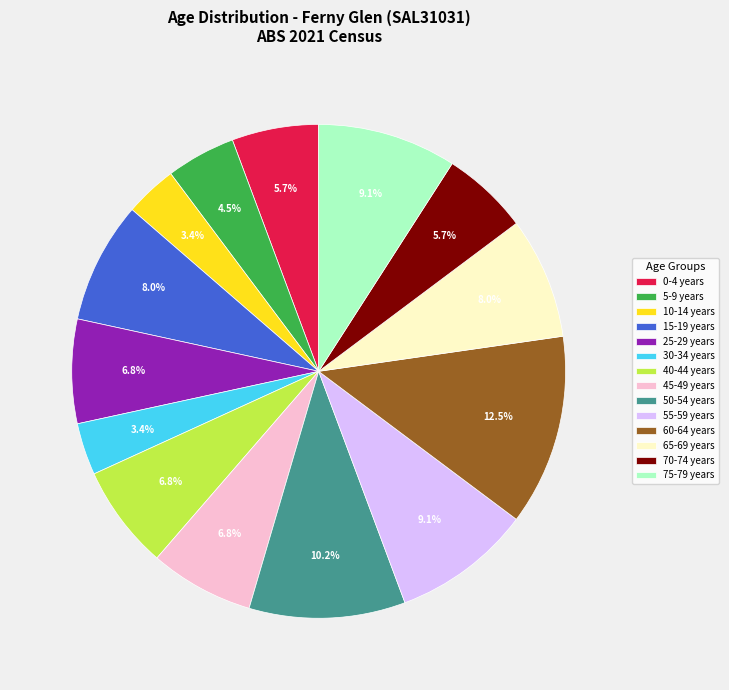

Does 30-34 years represent more than half of the total?

No